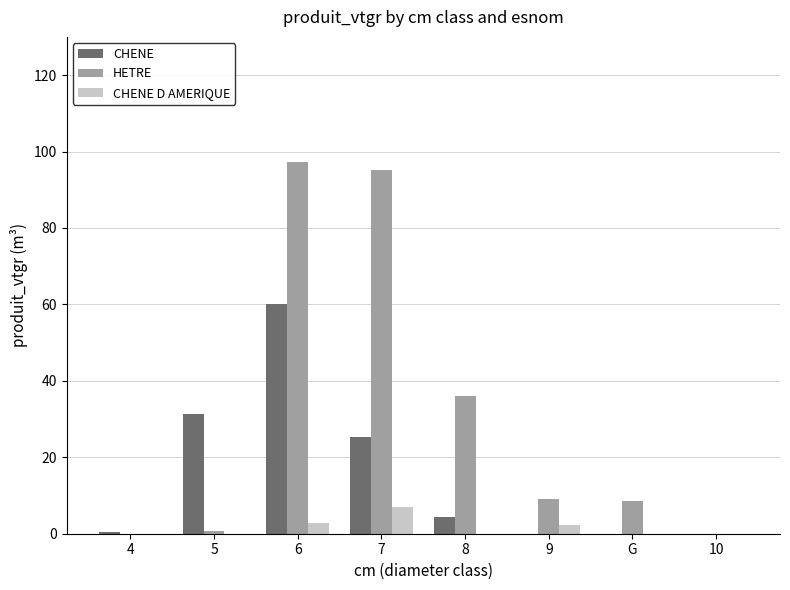

At which category is the sum across all series the highest?

6